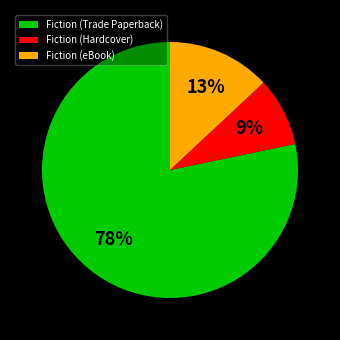

Which category has the biggest portion of the pie?

Fiction (Trade Paperback)